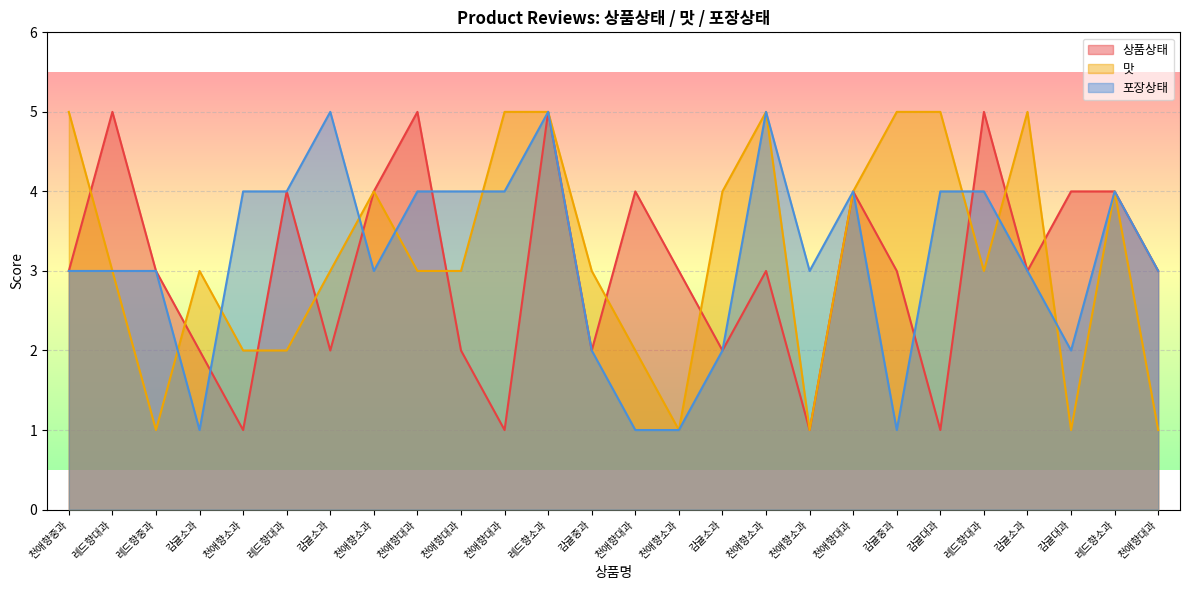

Which label corresponds to the smallest value in the chart?

천애향소과